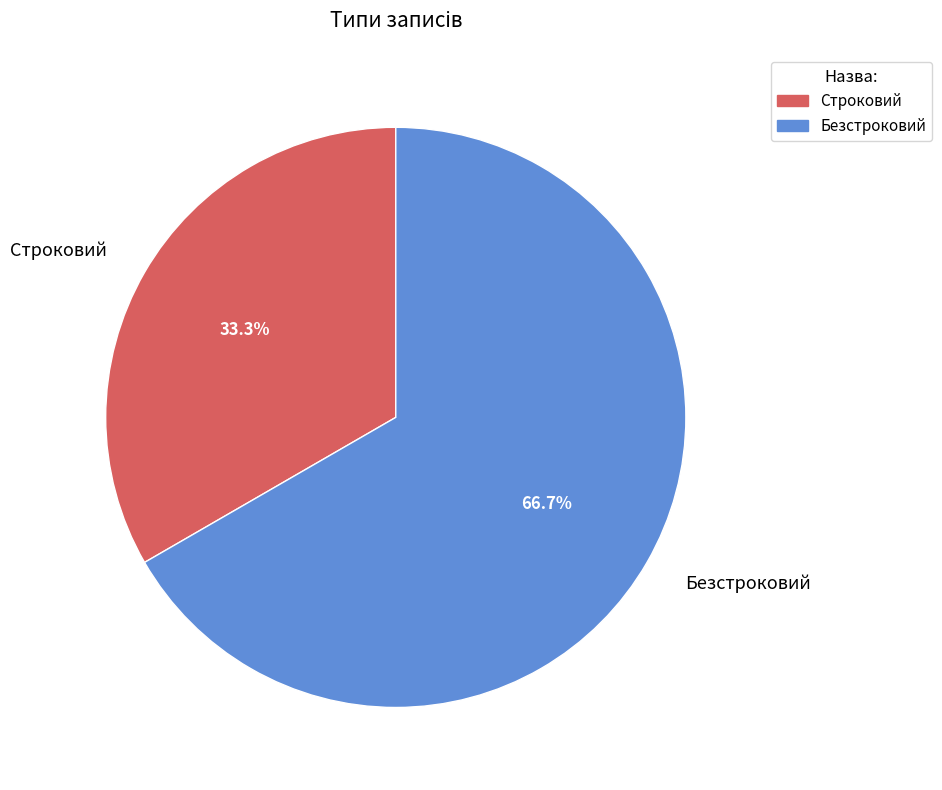

To the nearest percent, what is the average slice percentage?

50%